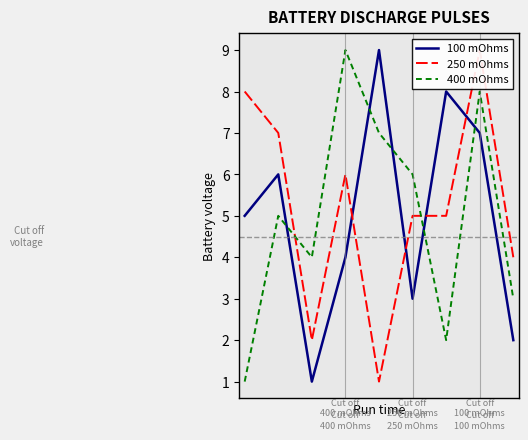

Which series has the largest total across all categories?

250 mOhms